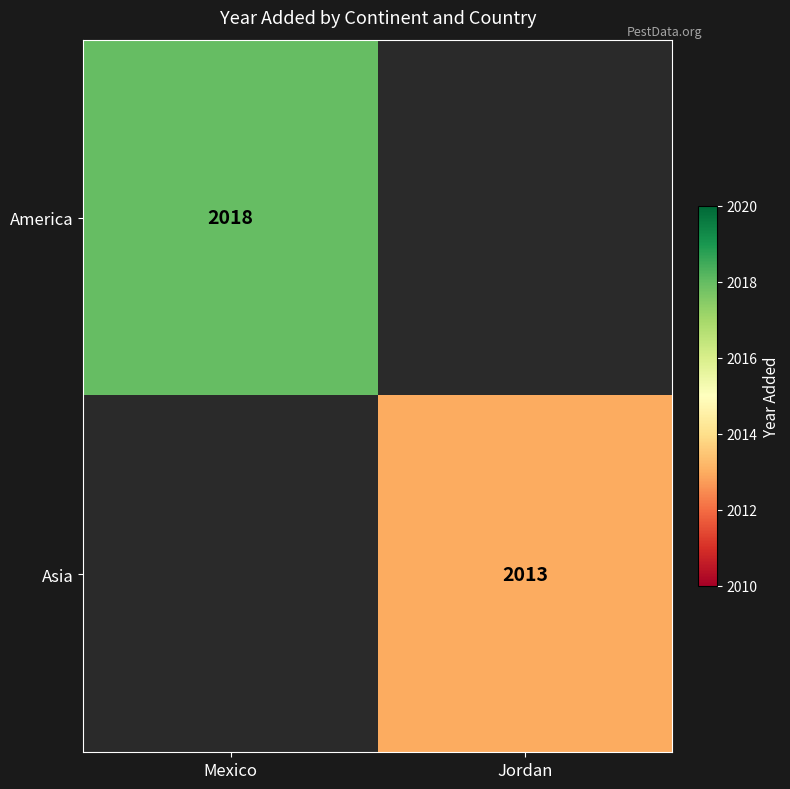

Is it true that America equals 3044 at Mexico?

False